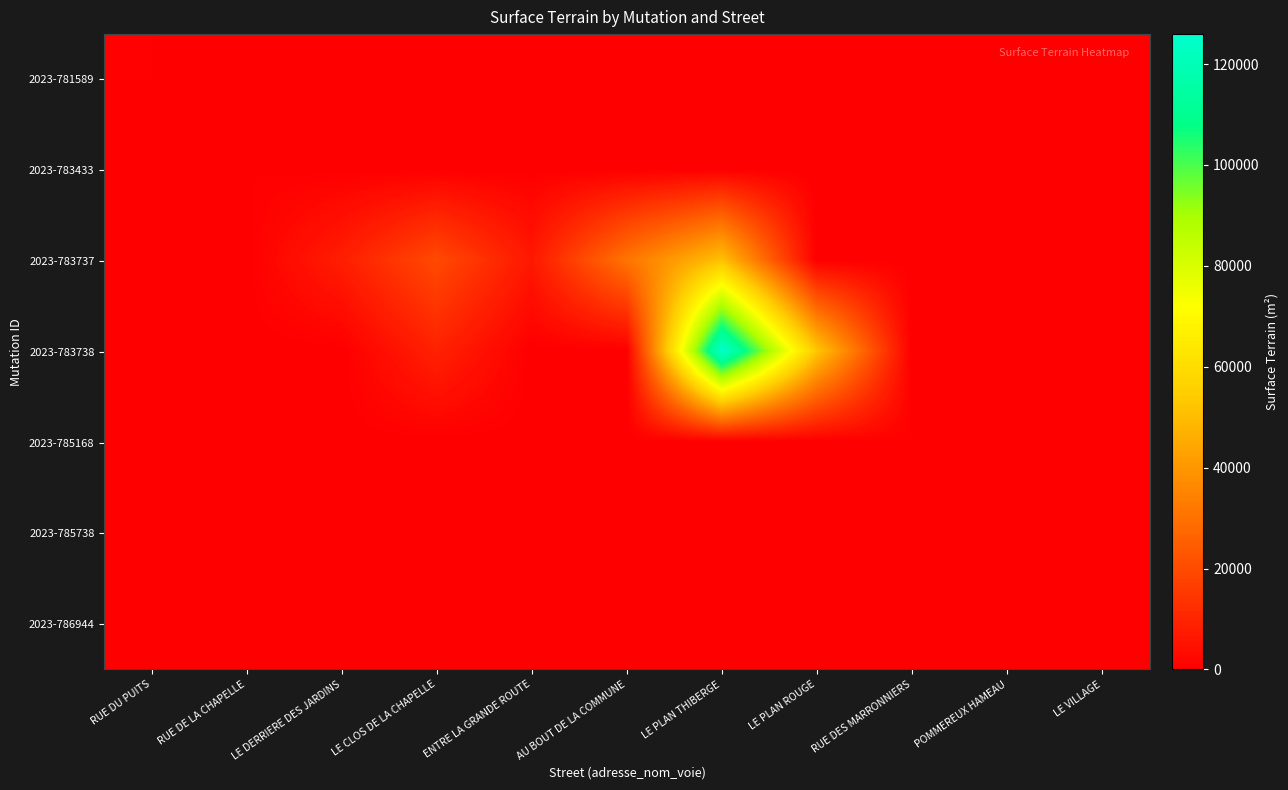

Between RUE DU PUITS and RUE DE LA CHAPELLE, which is larger?

RUE DU PUITS